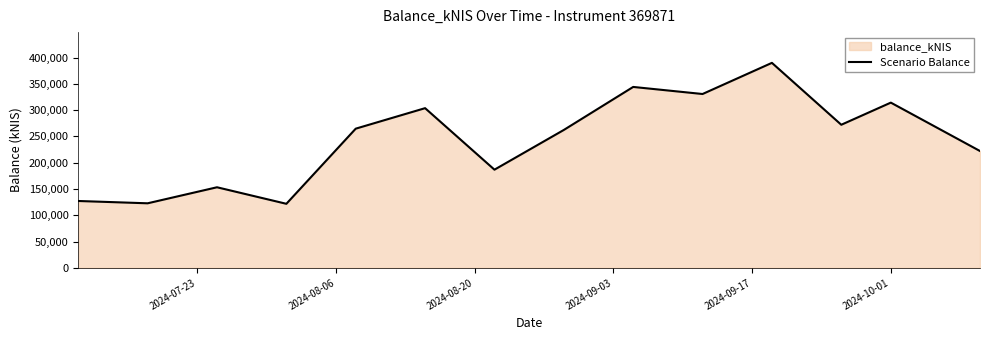

What is the difference between the maximum and minimum values?

268107.6